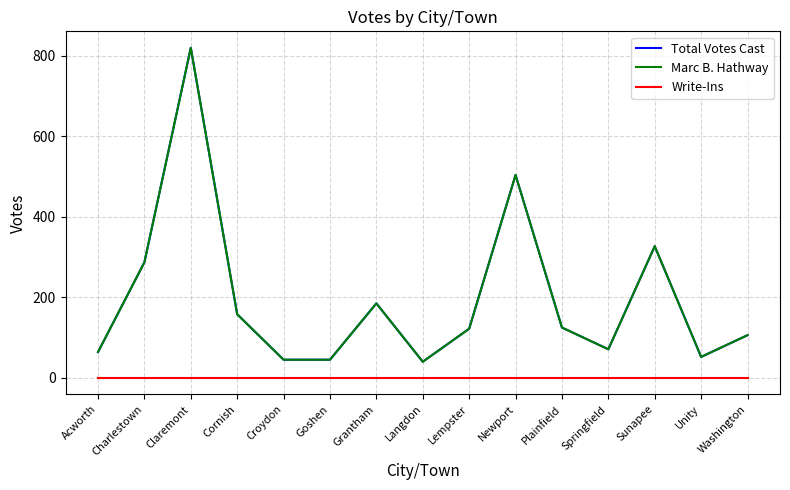

At how many categories does at least one series exceed 170?

5